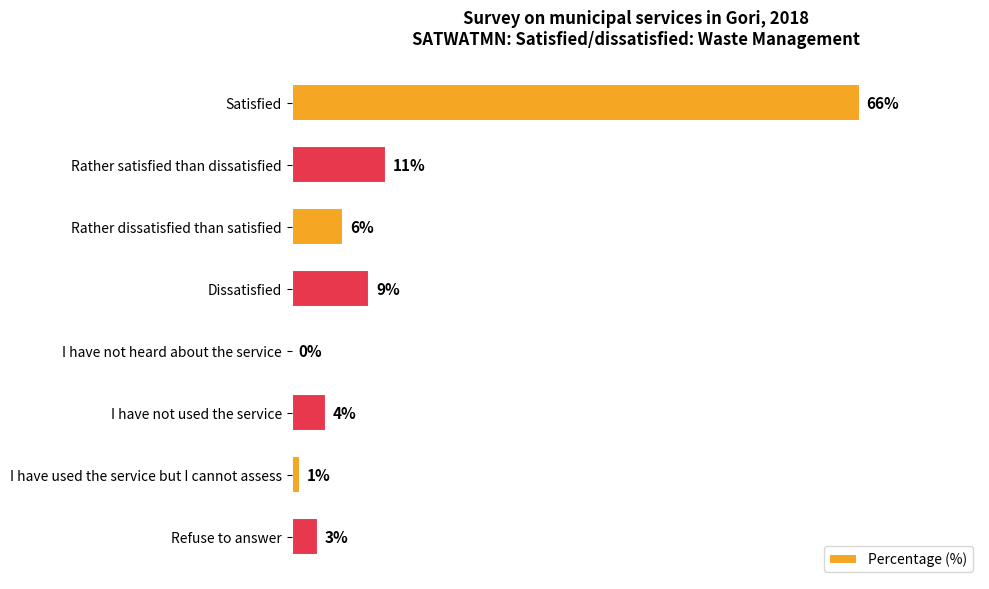

Which has a higher value, Rather satisfied than dissatisfied or Refuse to answer?

Rather satisfied than dissatisfied